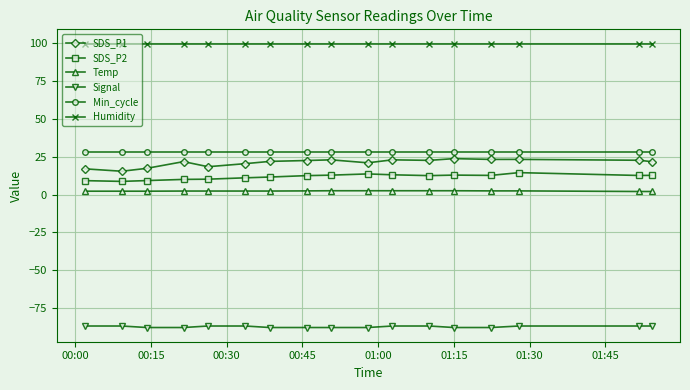

List the series in order of their peak value, lowest first.

Signal, Temp, SDS_P2, SDS_P1, Min_cycle, Humidity